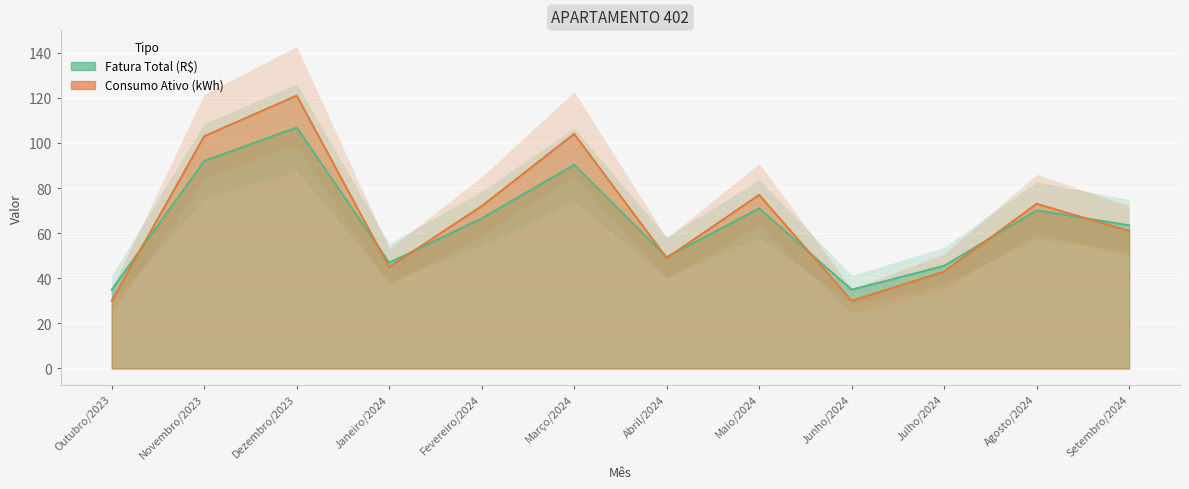

How many times do Fatura Total (R$) and Consumo Ativo (kWh) cross each other?

8